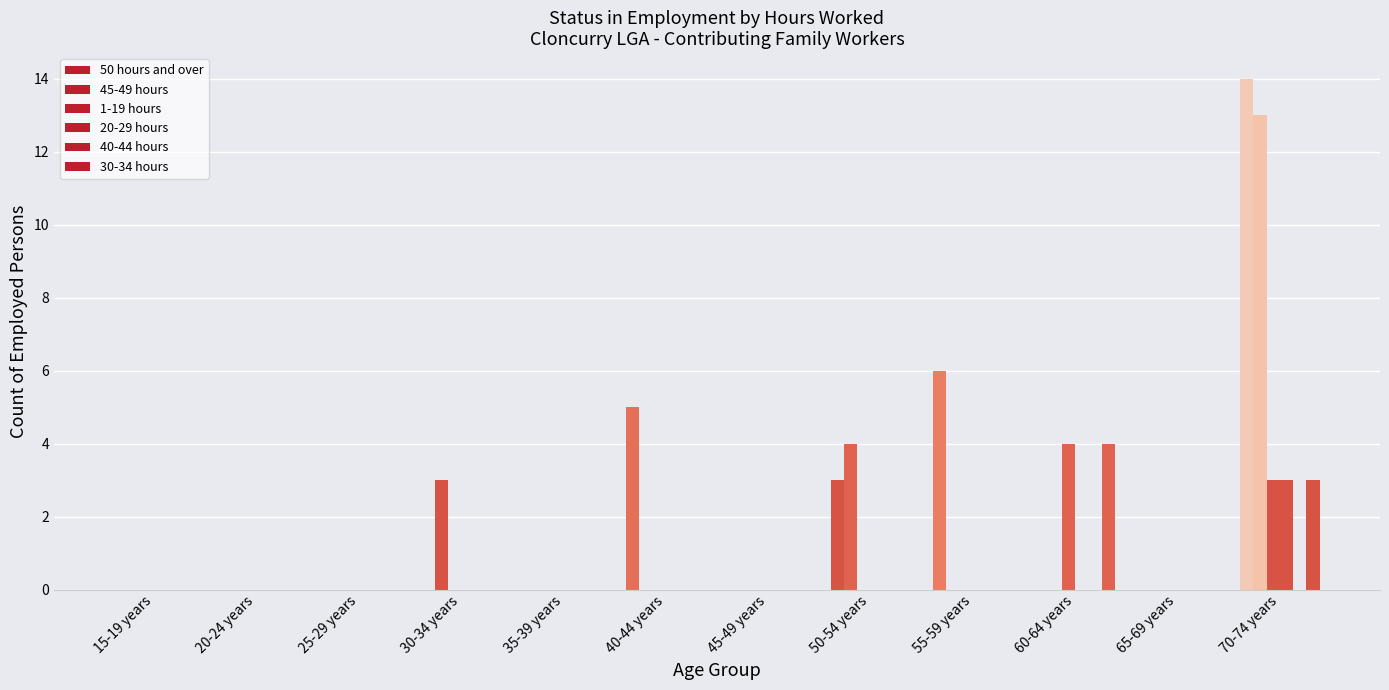

Which category has the lowest value across all series?

15-19 years